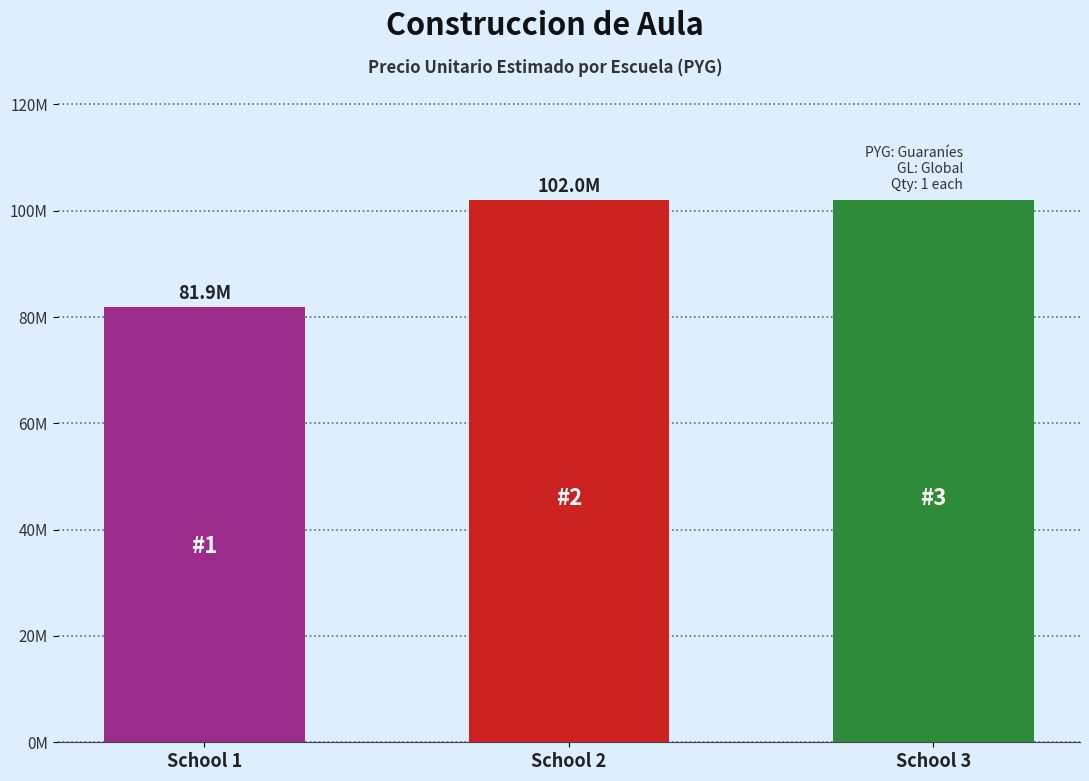

Are the bars grouped side by side (vs. stacked)?

No